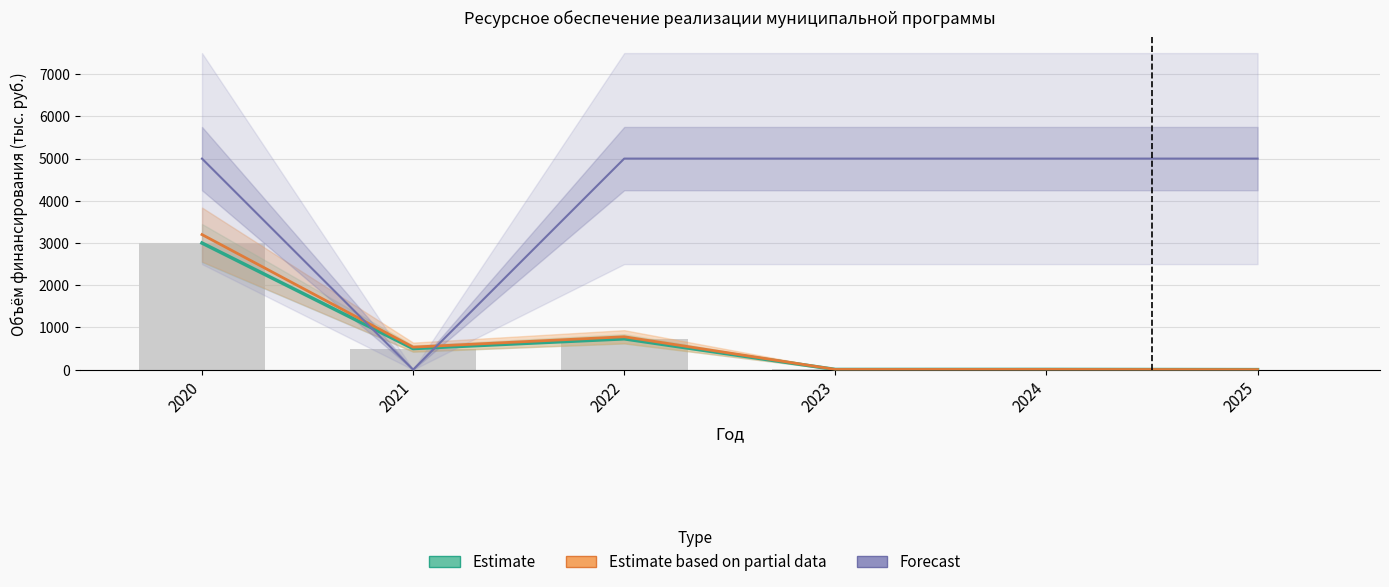

The Forecast series shows 5000.0 at 2020. True or false?

True